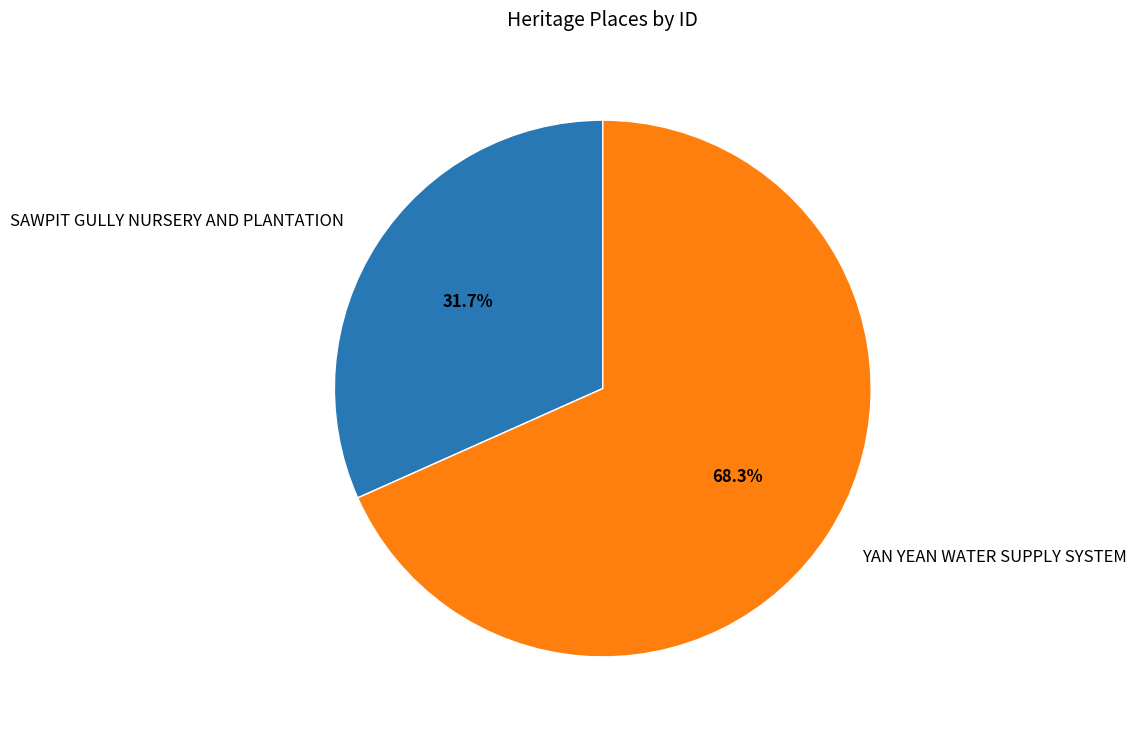

True or false: YAN YEAN WATER SUPPLY SYSTEM accounts for 58% of the total.

False